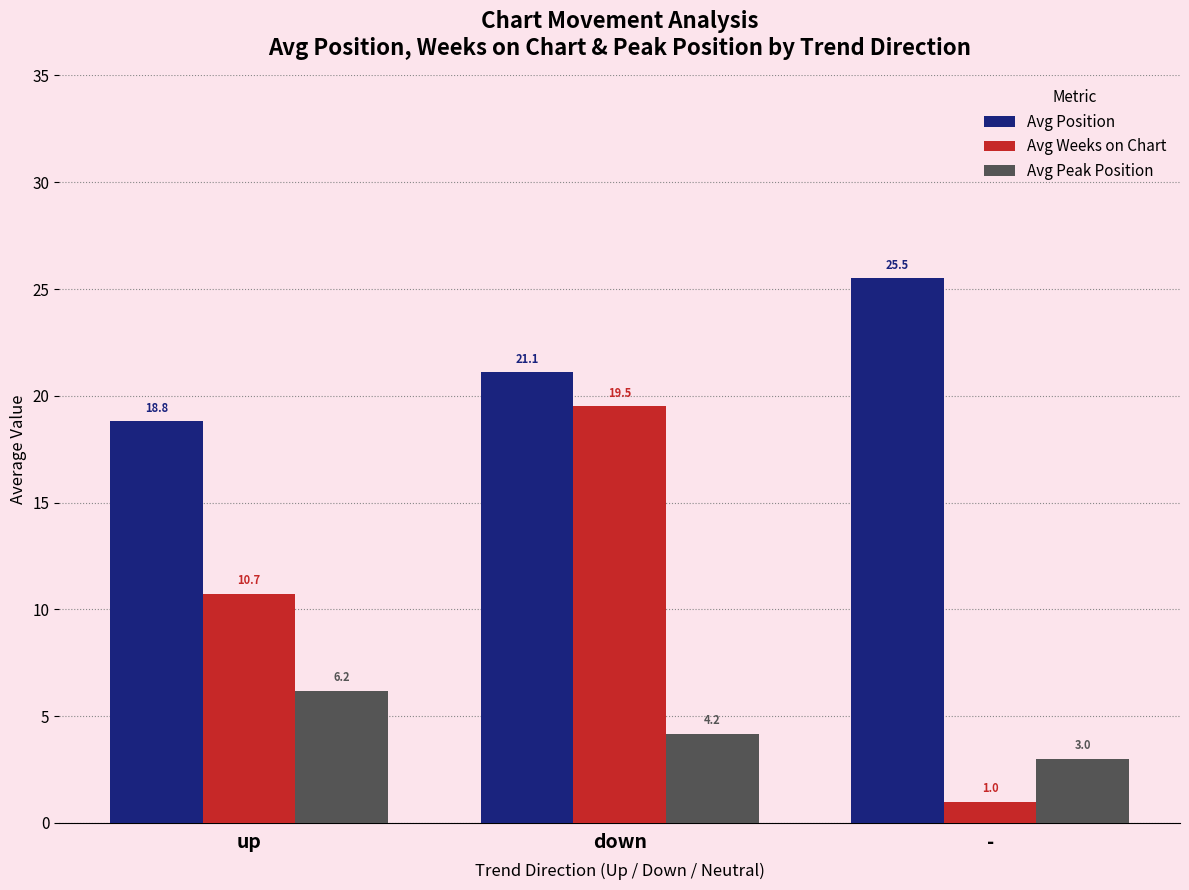

Which series has the largest range (max minus min)?

Avg Weeks on Chart